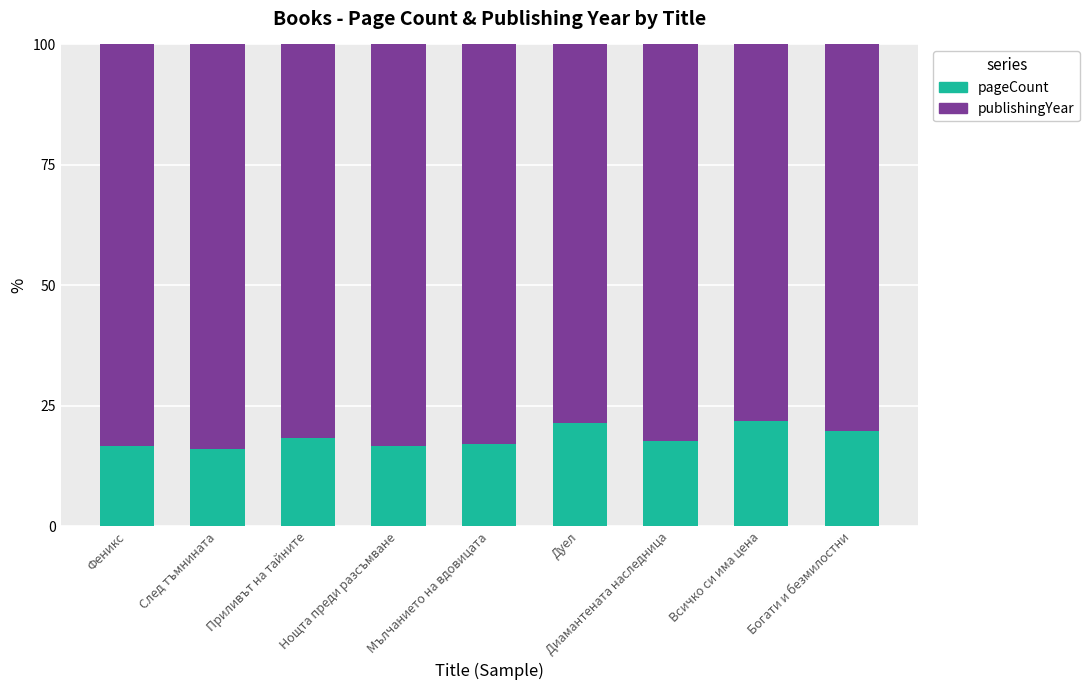

What is the total value across all series at Всичко си има цена?

100.0